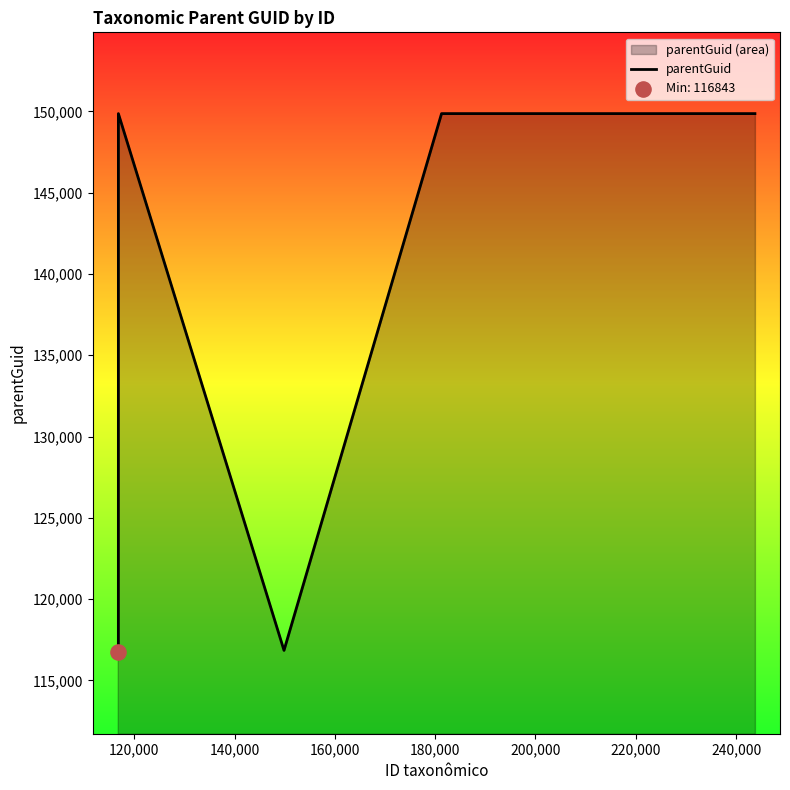

What is the smallest value displayed?

116718